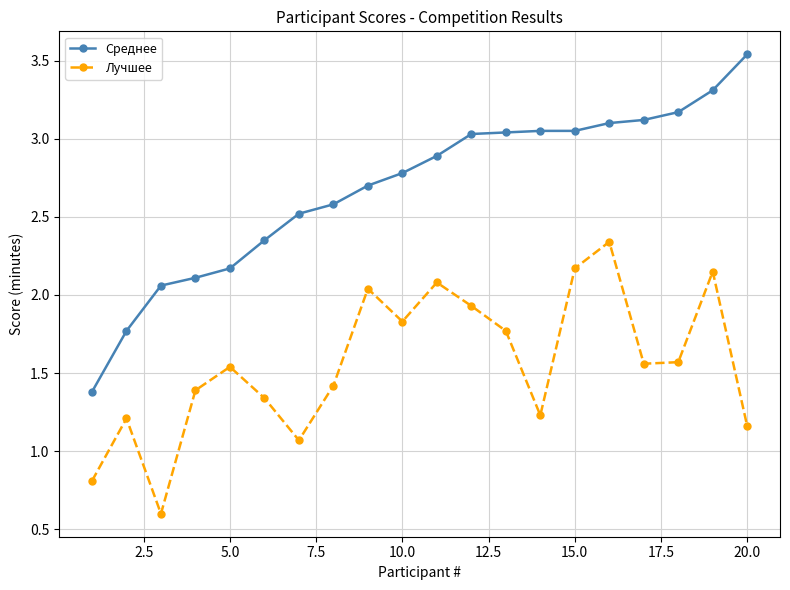

Is this an area chart (filled region under the line)?

No